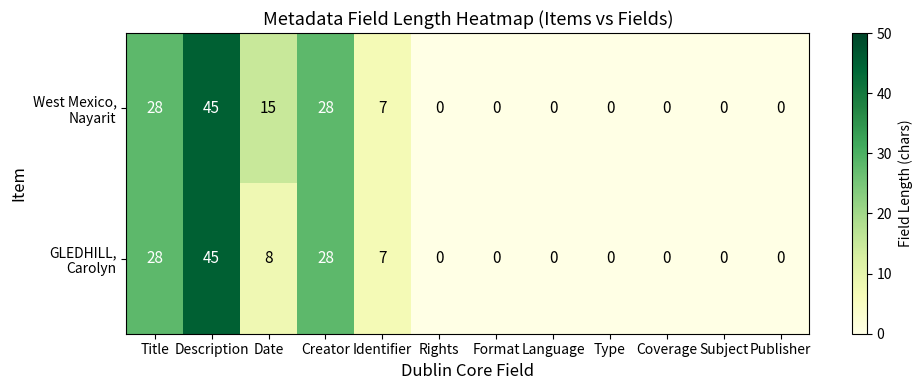

At which category is the sum across all series the highest?

Description